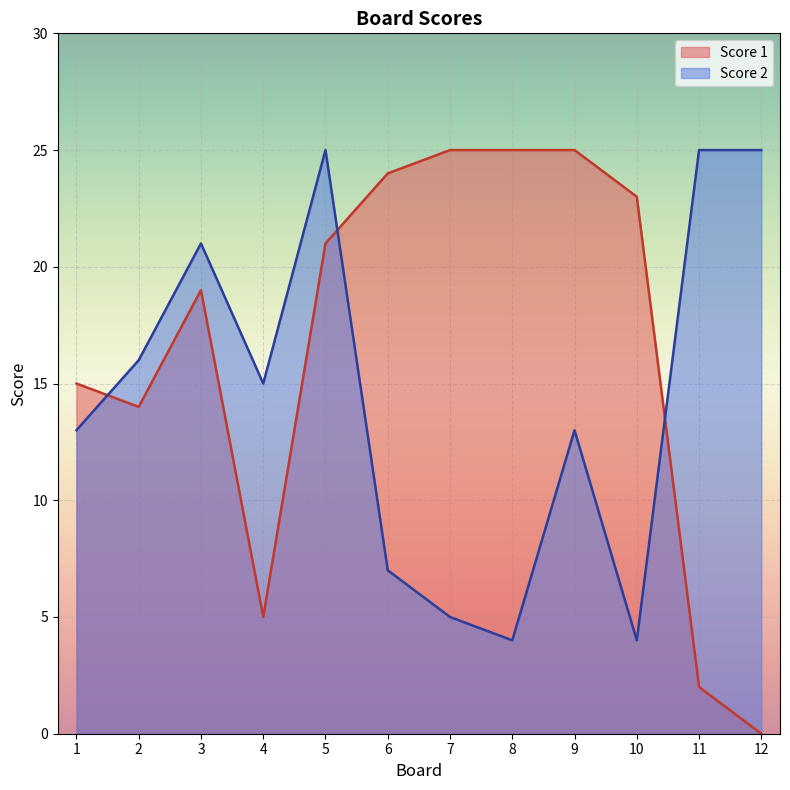

What is the approximate value of Score 1 at 3?

19